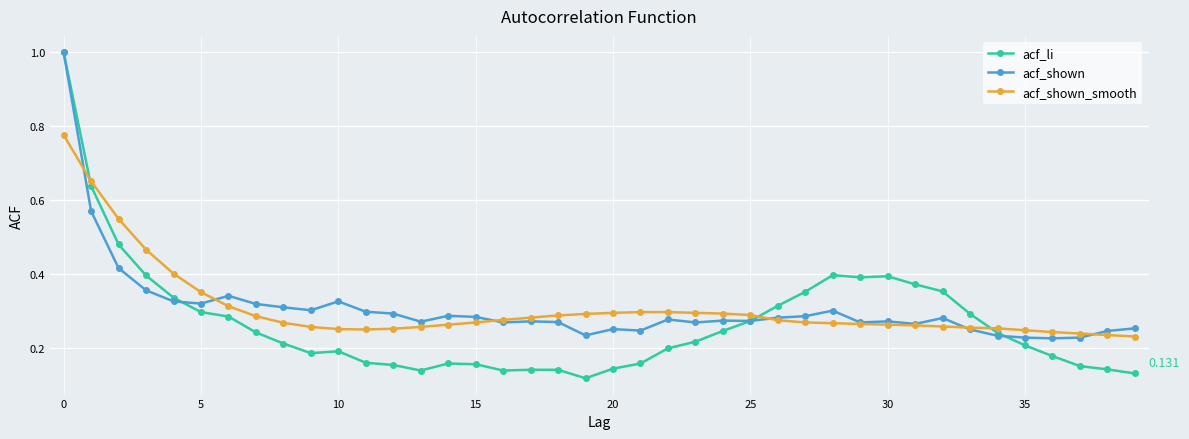

True or false: acf_shown has more than 2 interior local peaks.

True